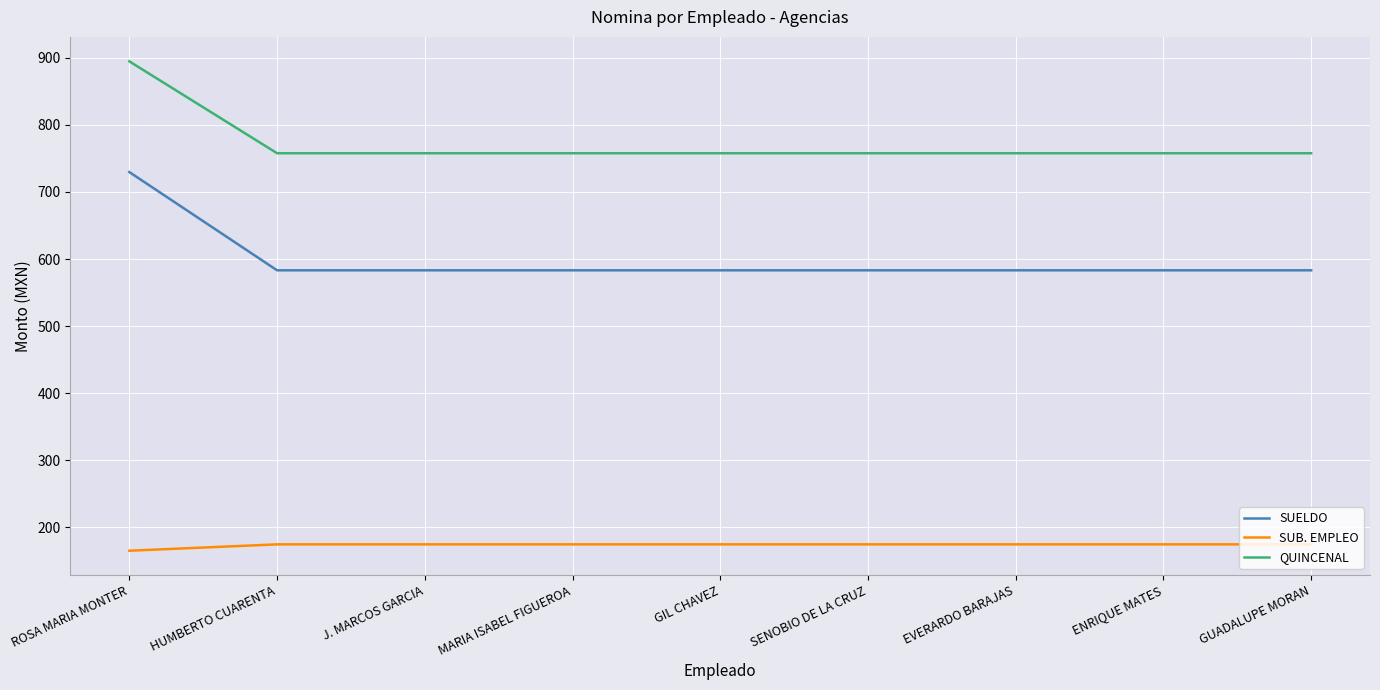

Read the SUB. EMPLEO value at ROSA MARIA MONTER.

165.1